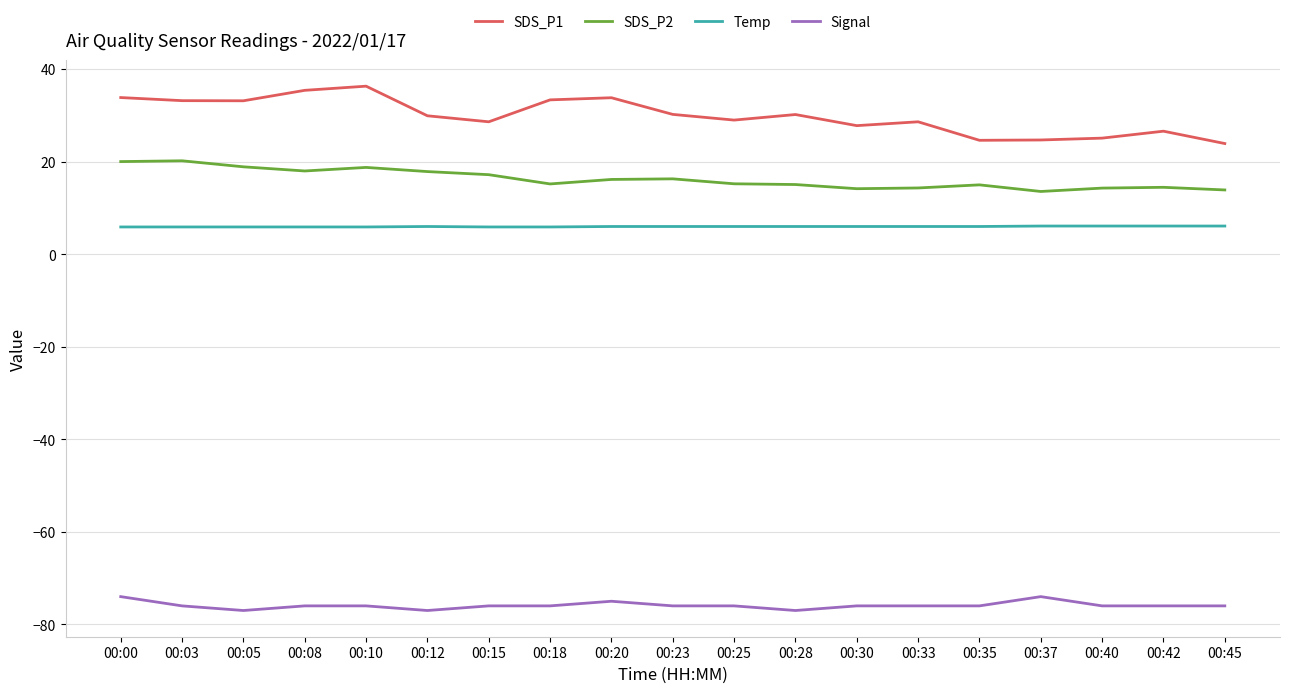

What is the difference between the maximum and minimum values in the SDS_P2 series?

6.6